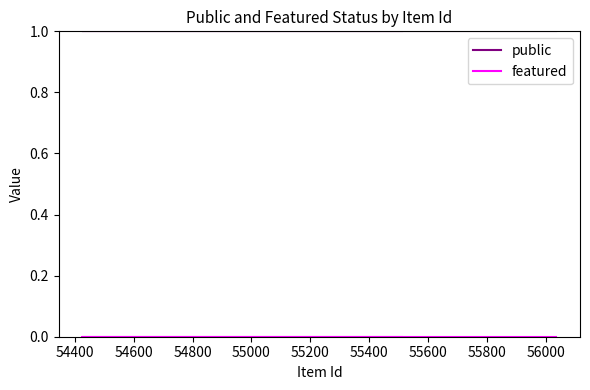

What are all the series names shown in the legend?

public, featured